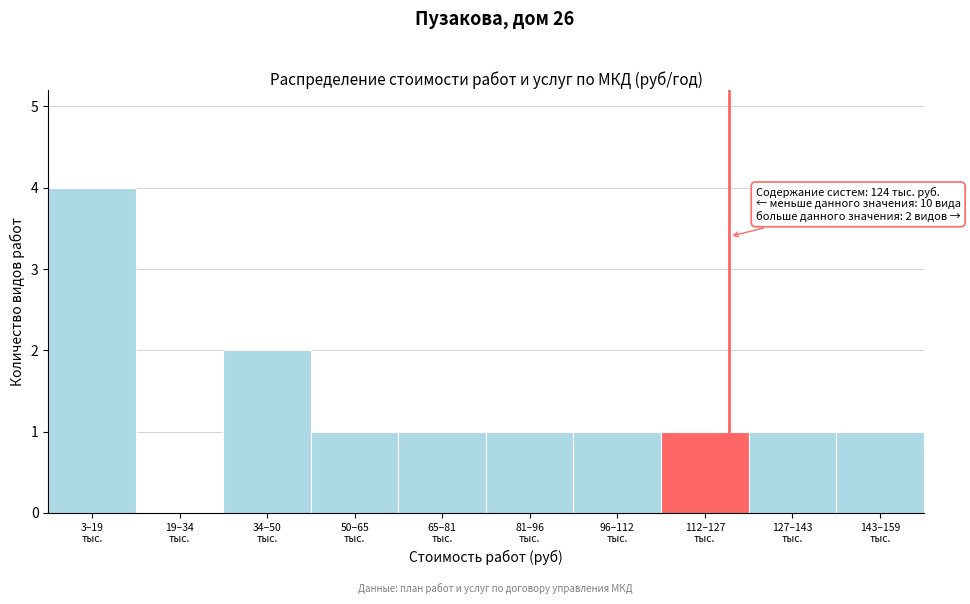

What is the sum of all values?

13